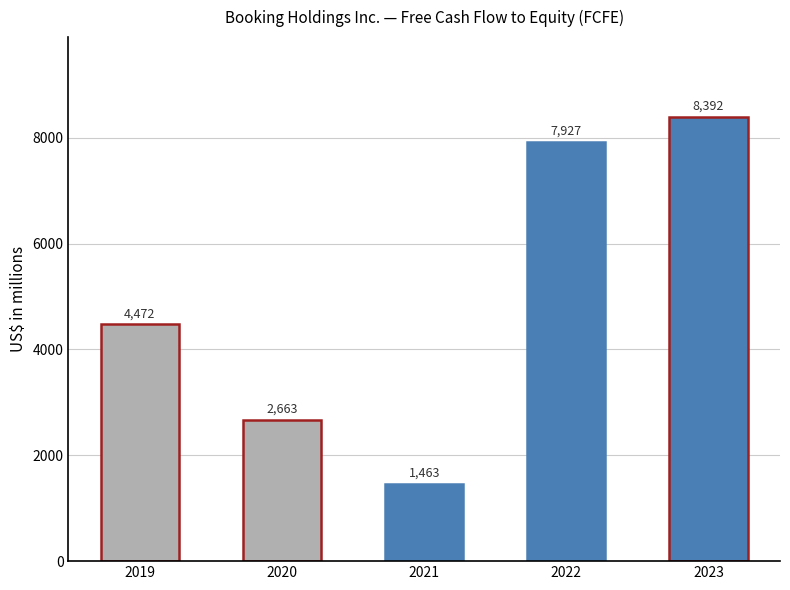

Where is the data nearest to the value 4927?

2019